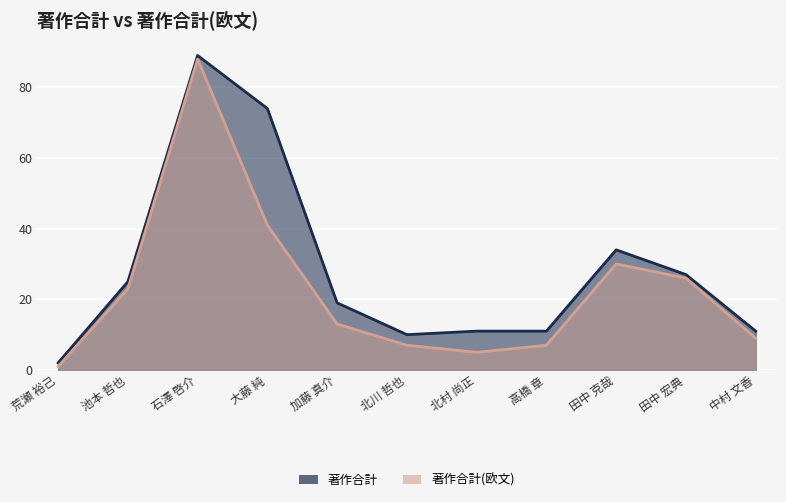

True or false: 著作合計(欧文) and 著作合計 intersect in this chart.

False